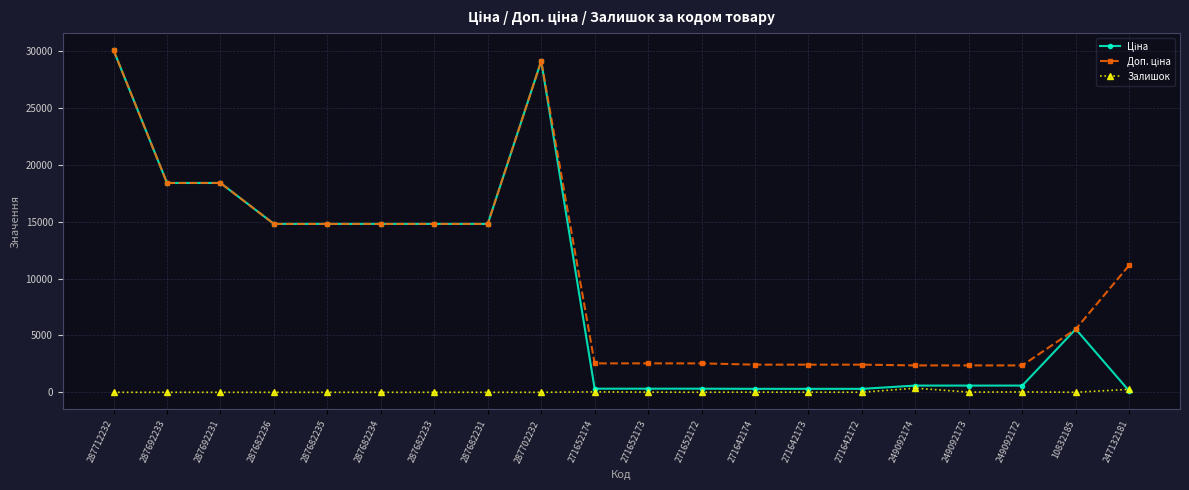

What position from the left is 287692233?

2